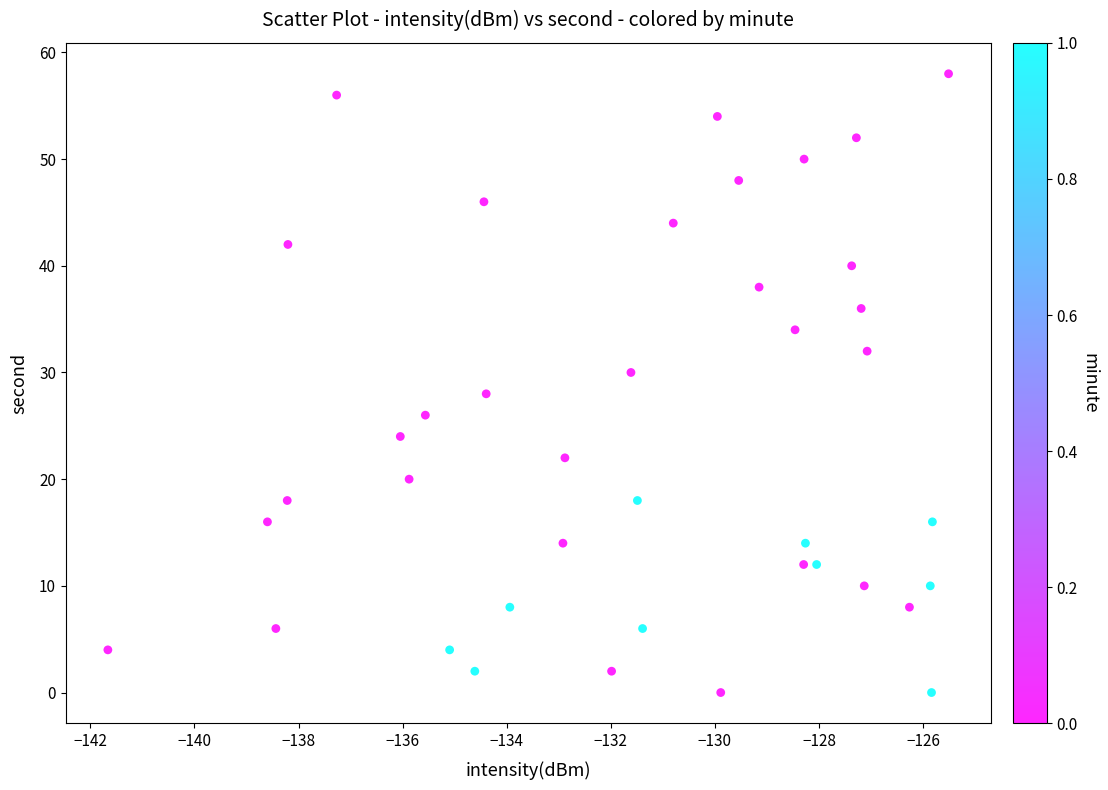

Count the number of points in this scatter plot.

40